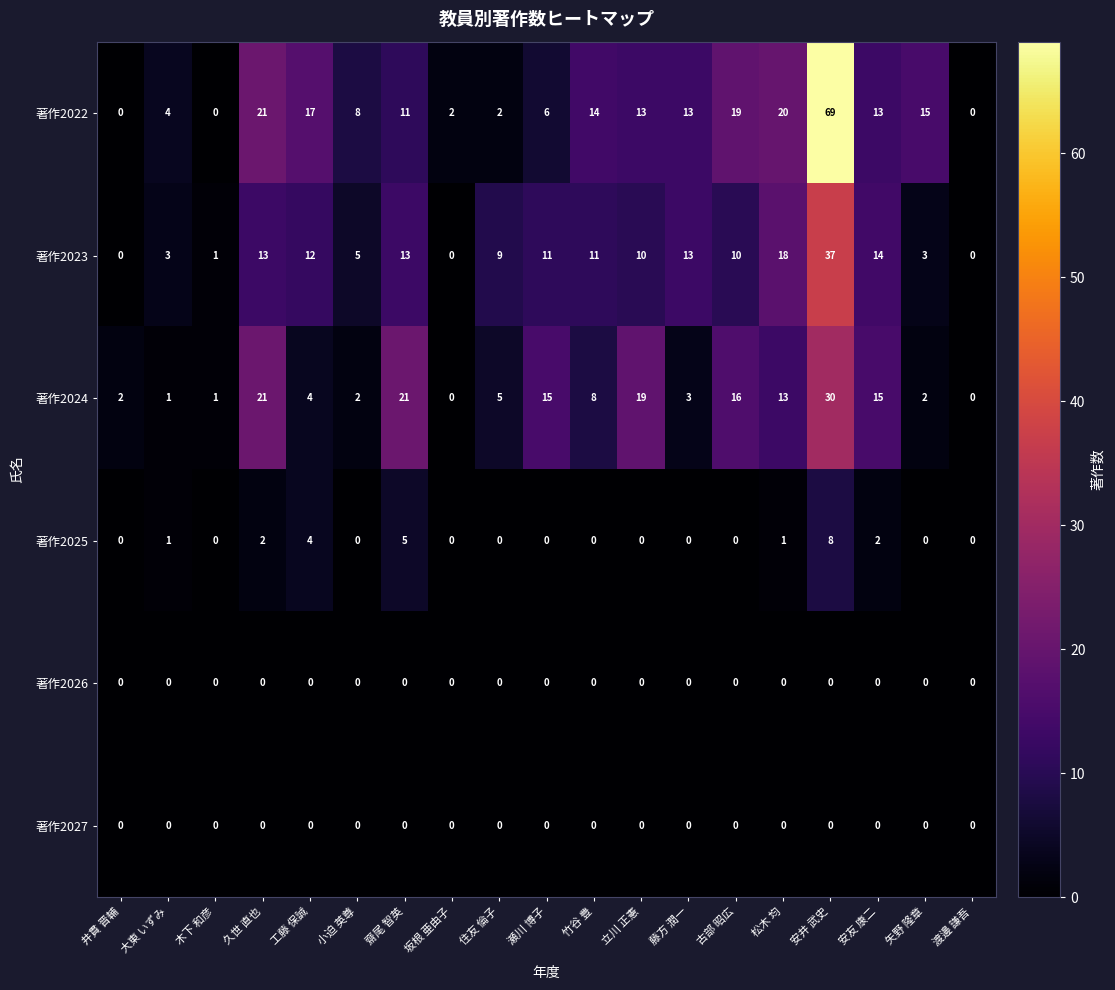

Which category has the highest value across all series?

安井 武史